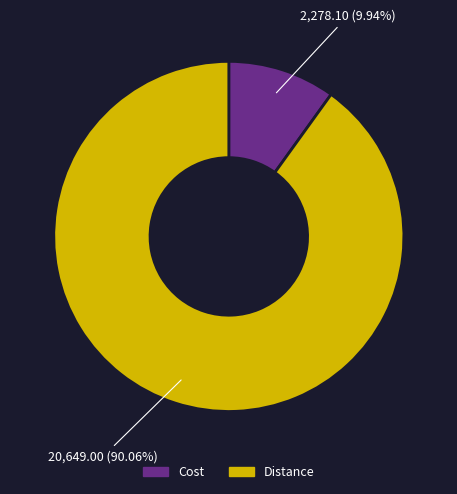

Is there a majority slice in this chart?

Yes